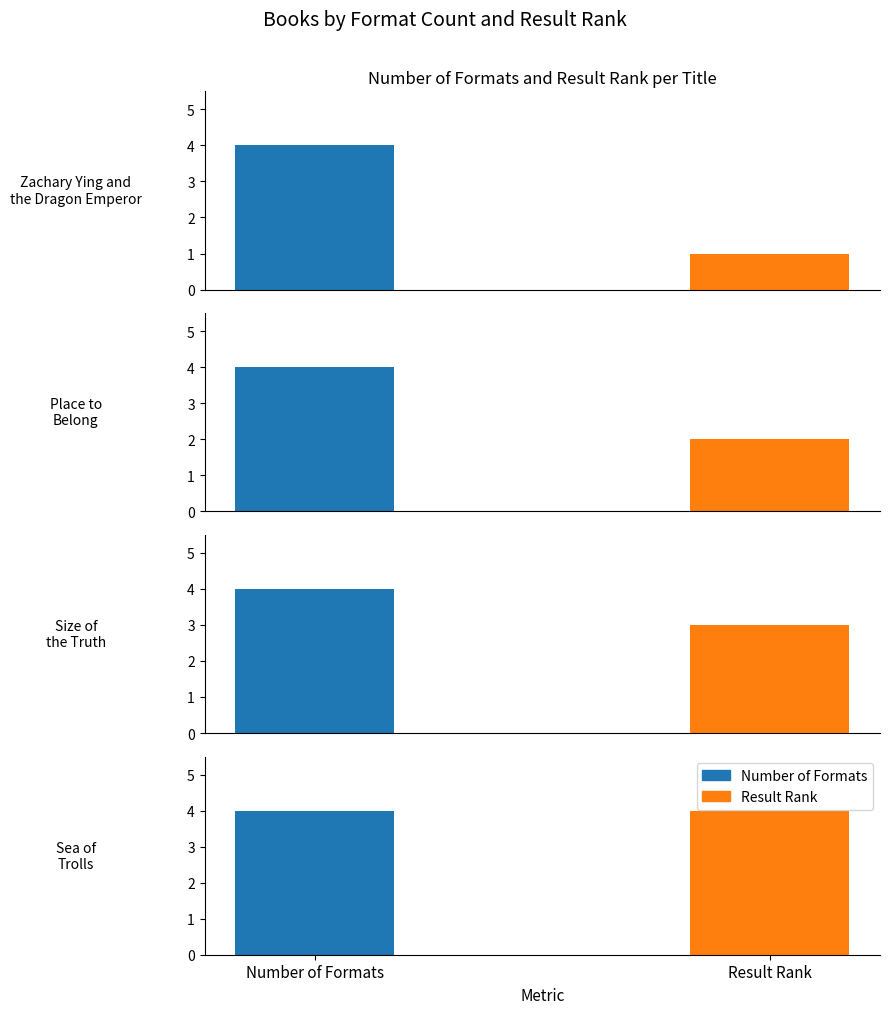

At which label is Result Rank closest to 2?

Place to
Belong